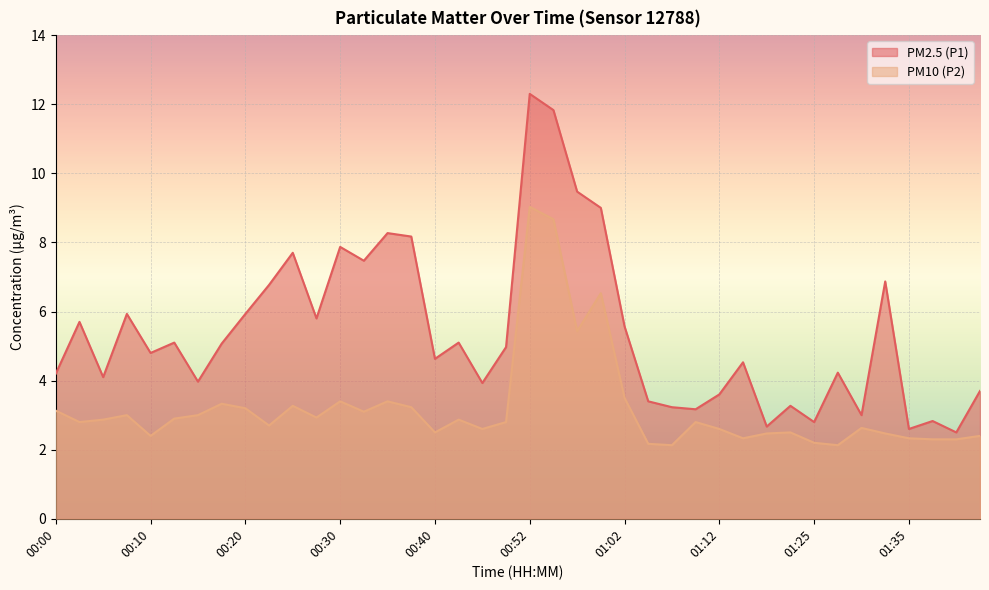

What is the label of the 40th point from the right?

00:00